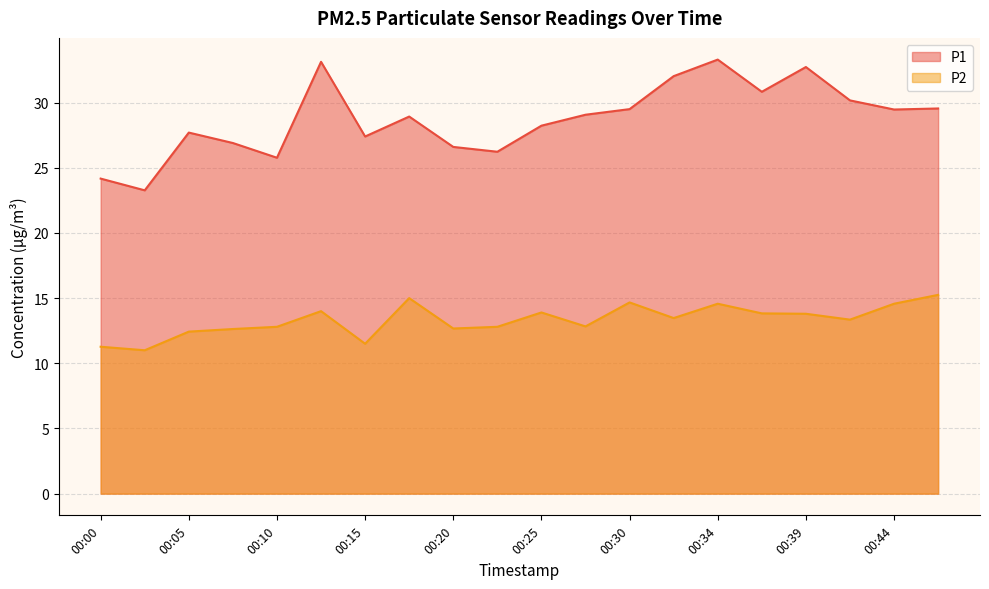

What is the difference between the highest and lowest values at 00:10?

13.0